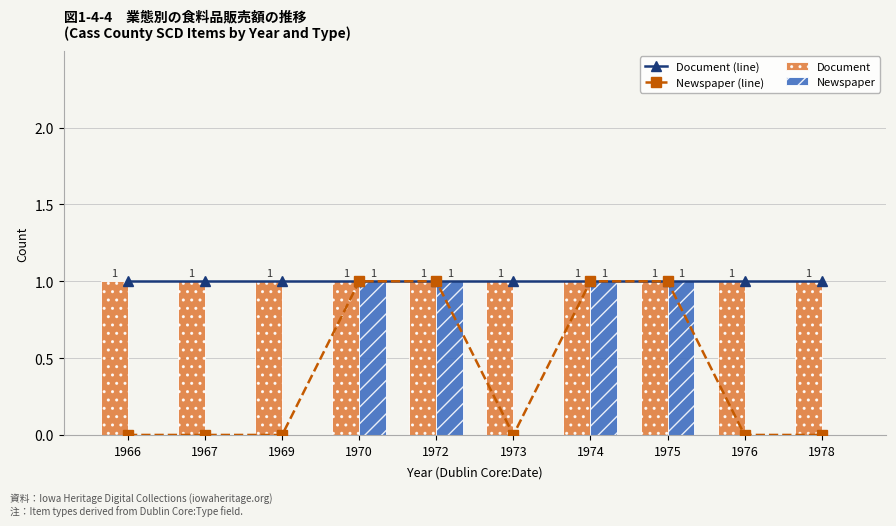

How many series are shown in this chart?

4